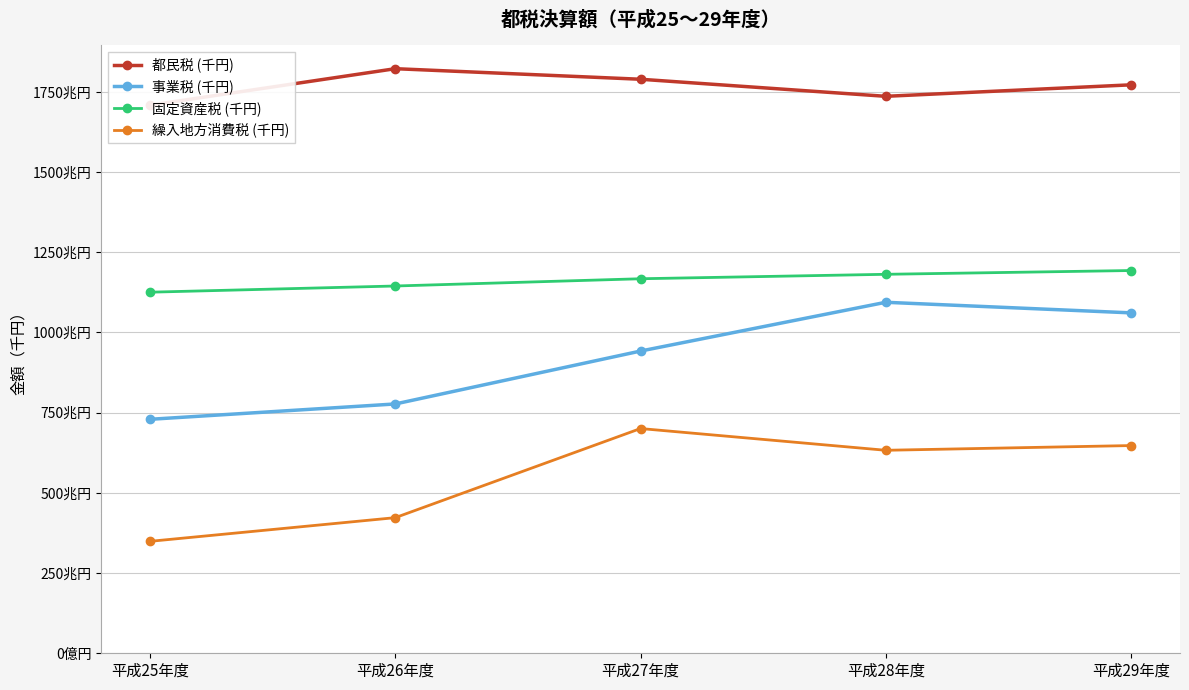

What is the difference between the 都民税 (千円) values at 平成25年度 and 平成28年度?

27684435